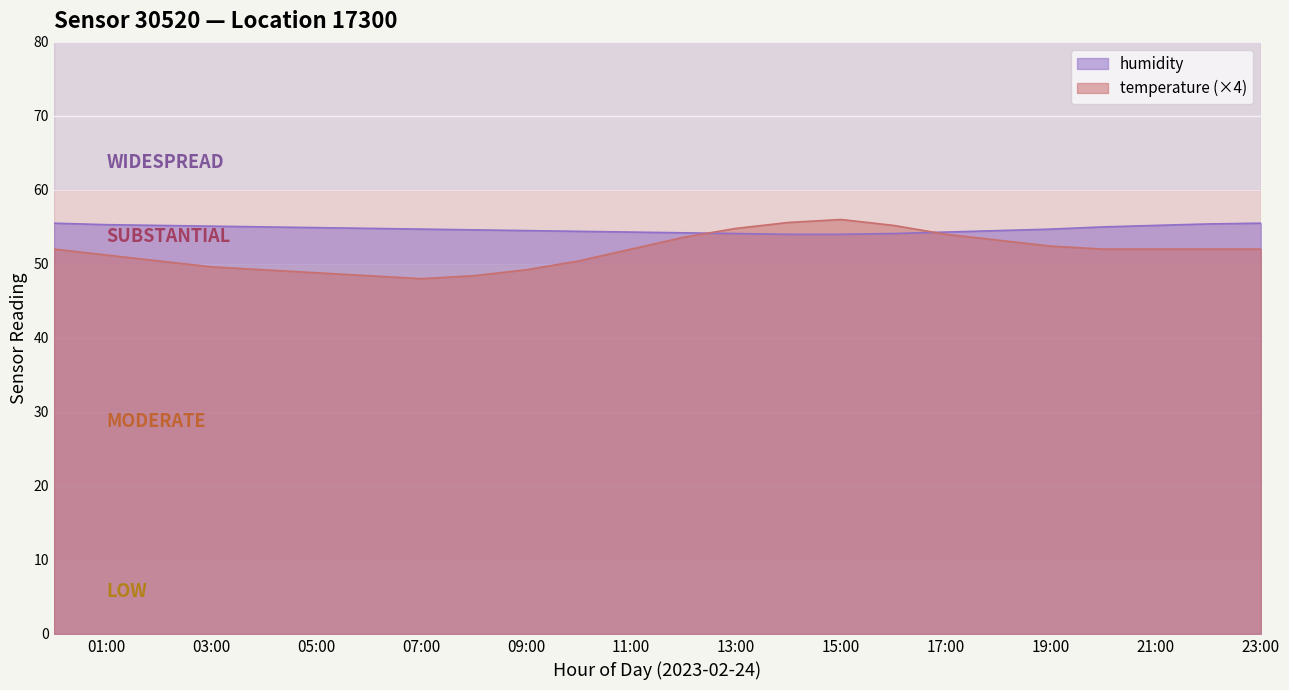

How many intersections are there between humidity and temperature?

2